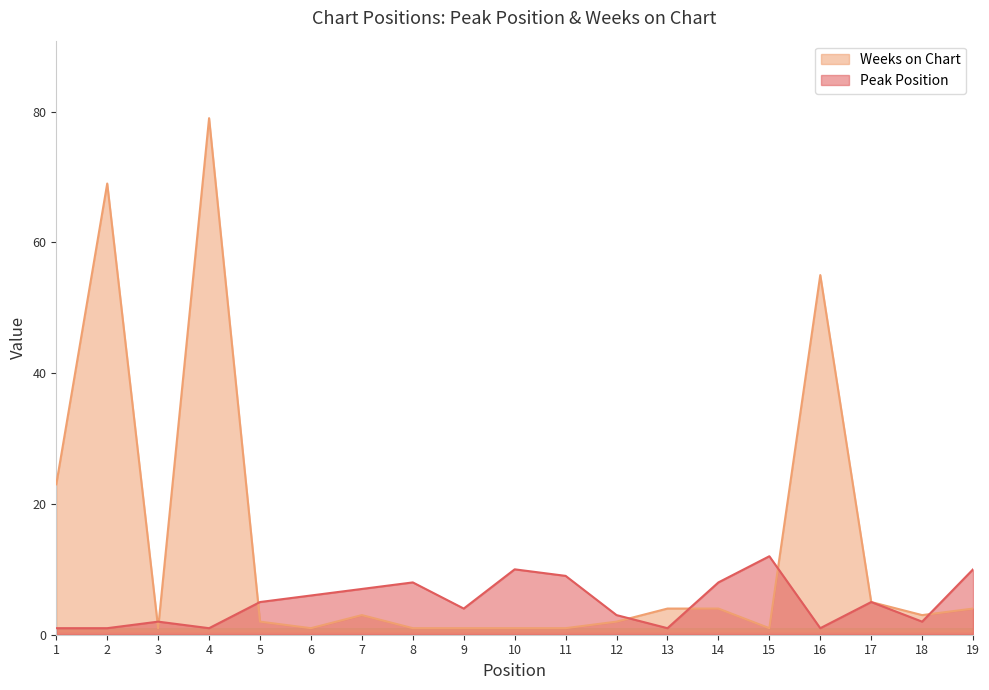

At how many categories does at least one series exceed 32?

3